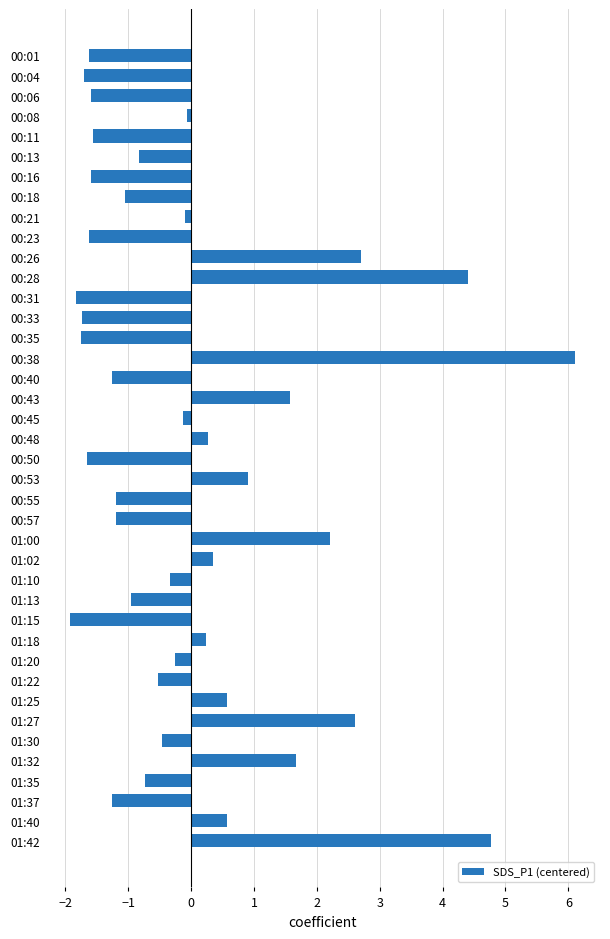

The value at 00:11 is -0.4. True or false?

False